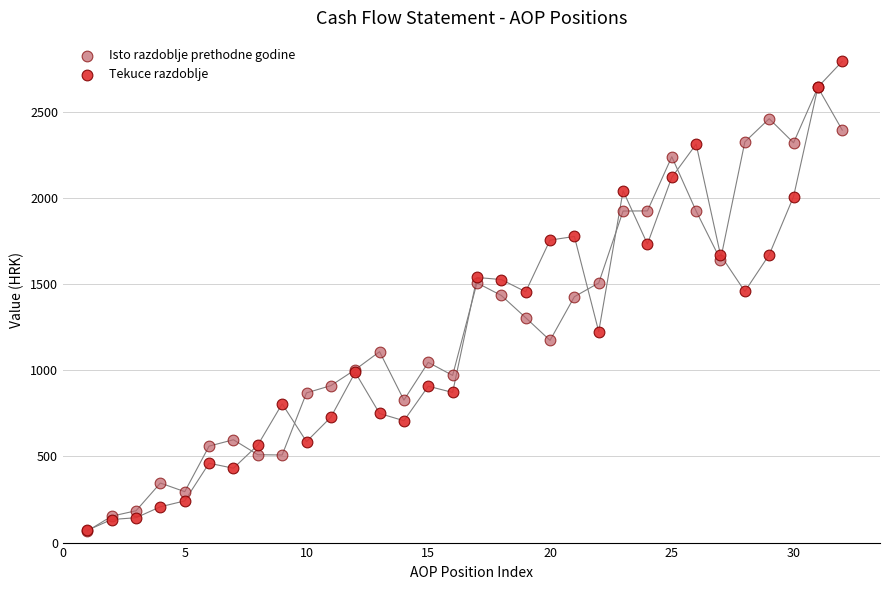

Which series has the largest Y range (max minus min)?

Tekuce razdoblje